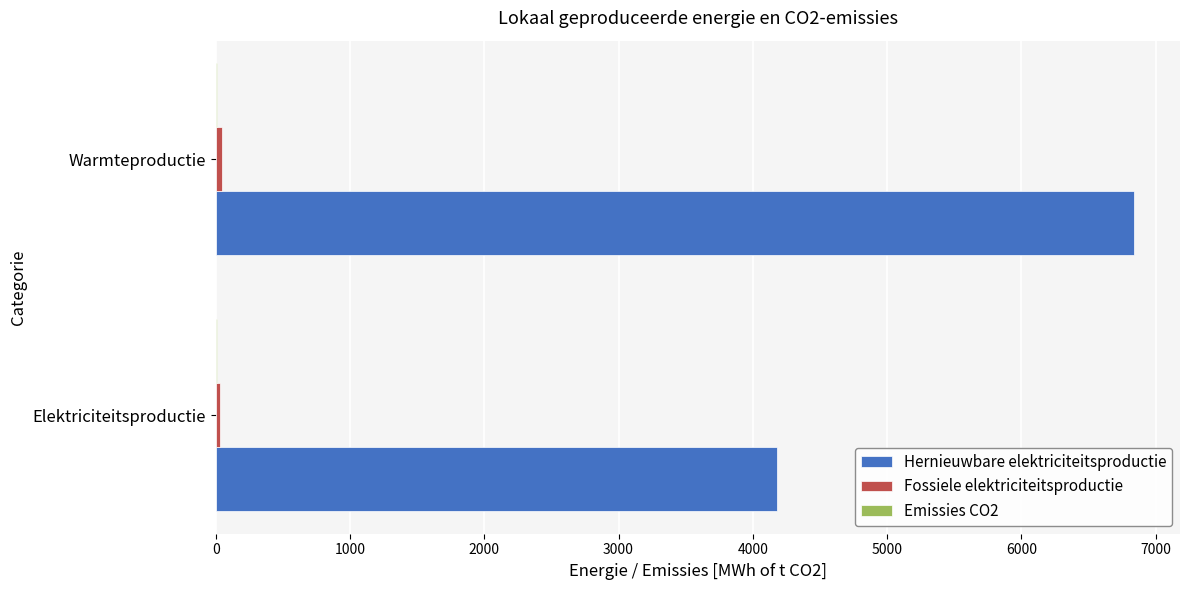

At which category is the sum across all series the highest?

Warmteproductie